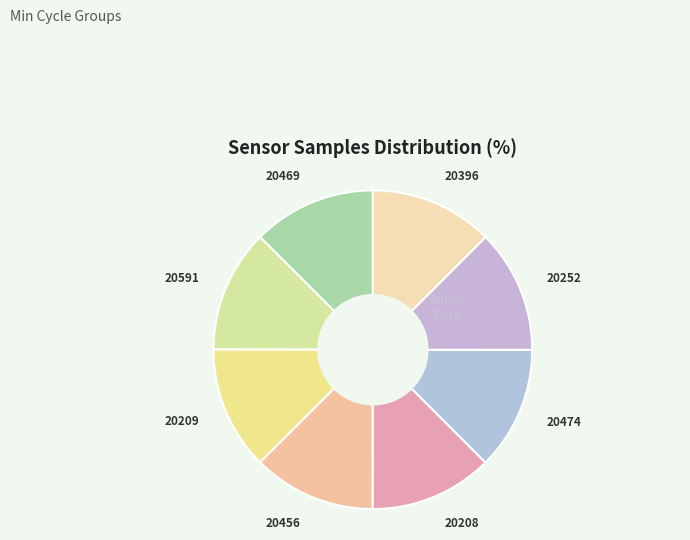

Is 20396 the majority of the pie?

No